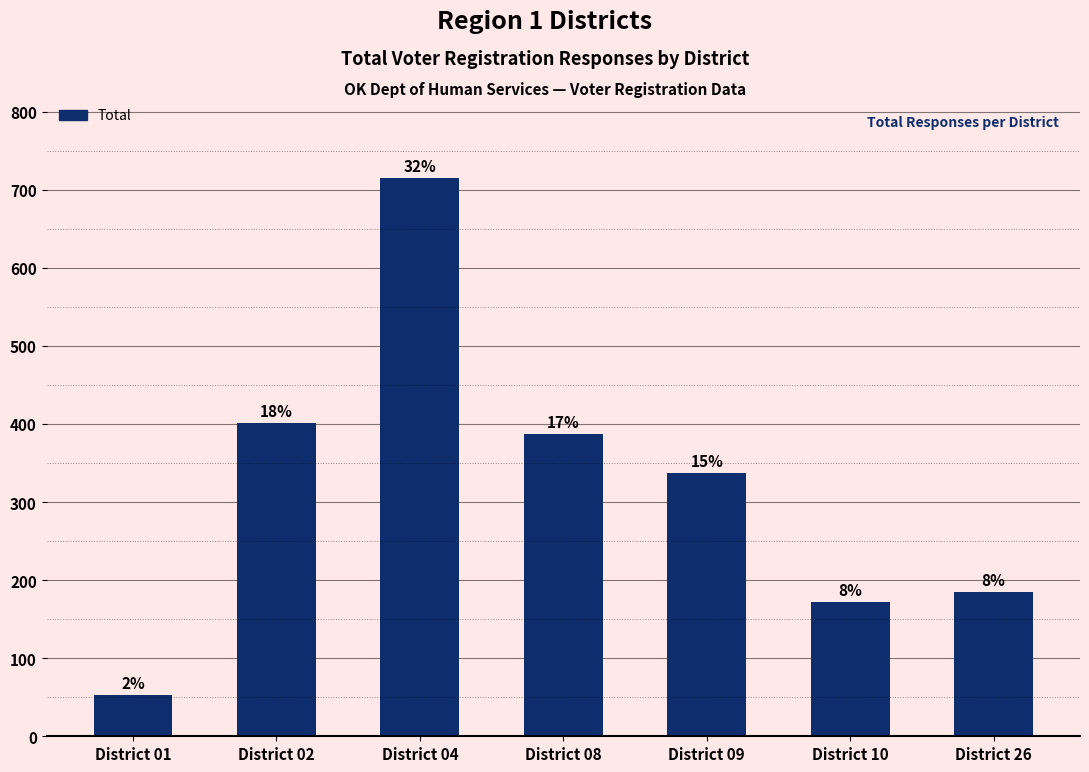

Does the chart contain any negative values?

No